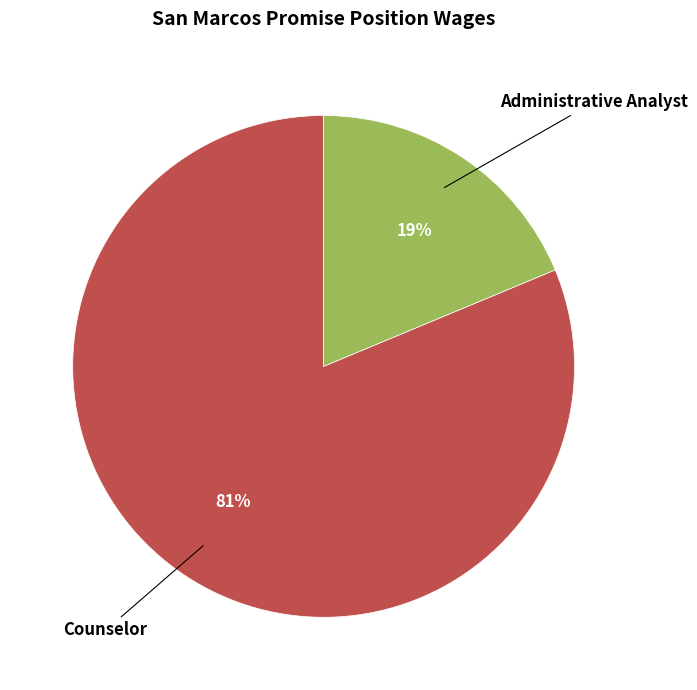

Rank the categories by value from highest to lowest.

Counselor, Administrative Analyst